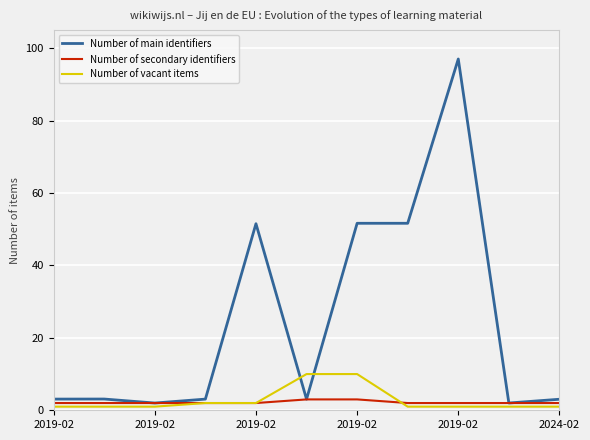

Which series has the largest total across all categories?

Number of main identifiers